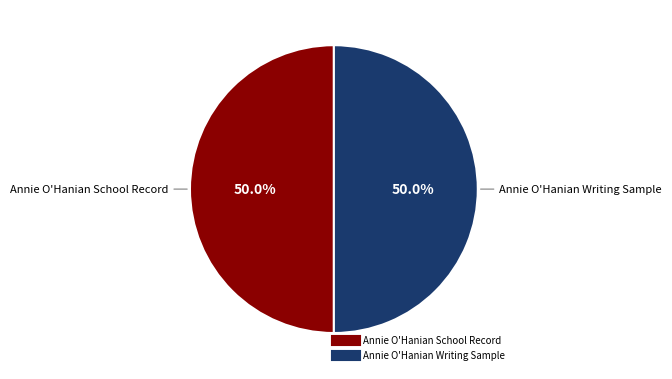

How much of the chart is everything except Annie O'Hanian Writing Sample?

50.0%